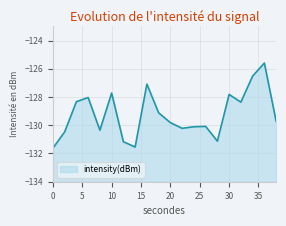

At which label does the data first exceed -129?

4